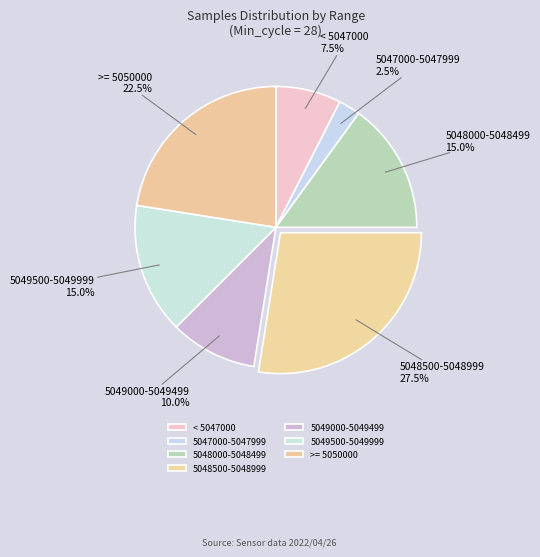

Which slice is the smallest?

5047000-5047999